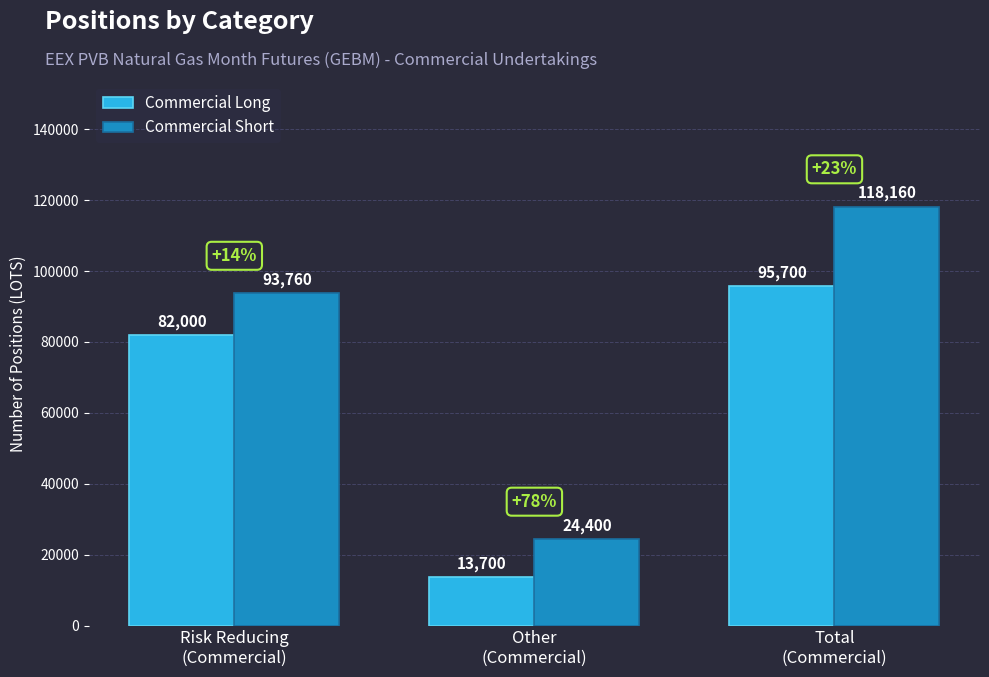

What position from the left is Total
(Commercial)?

3